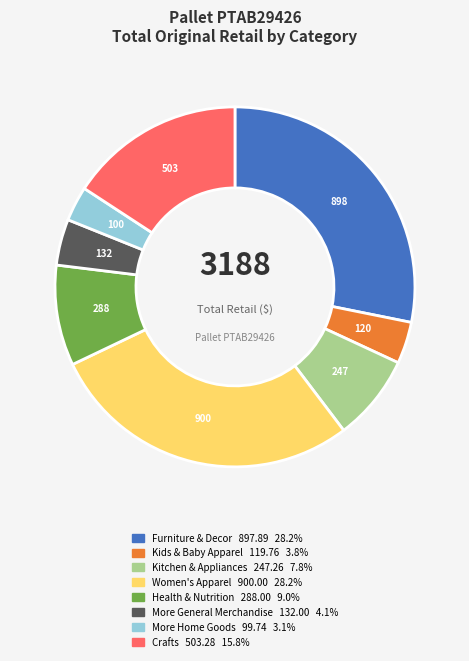

Does any single category account for the majority?

No